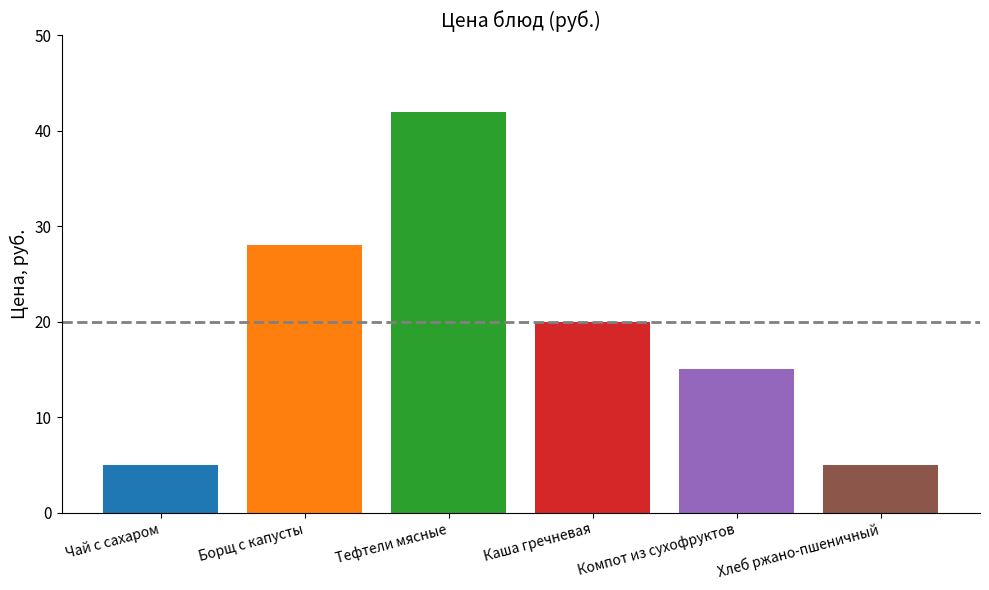

The value at Борщ с капусты is 46. True or false?

False